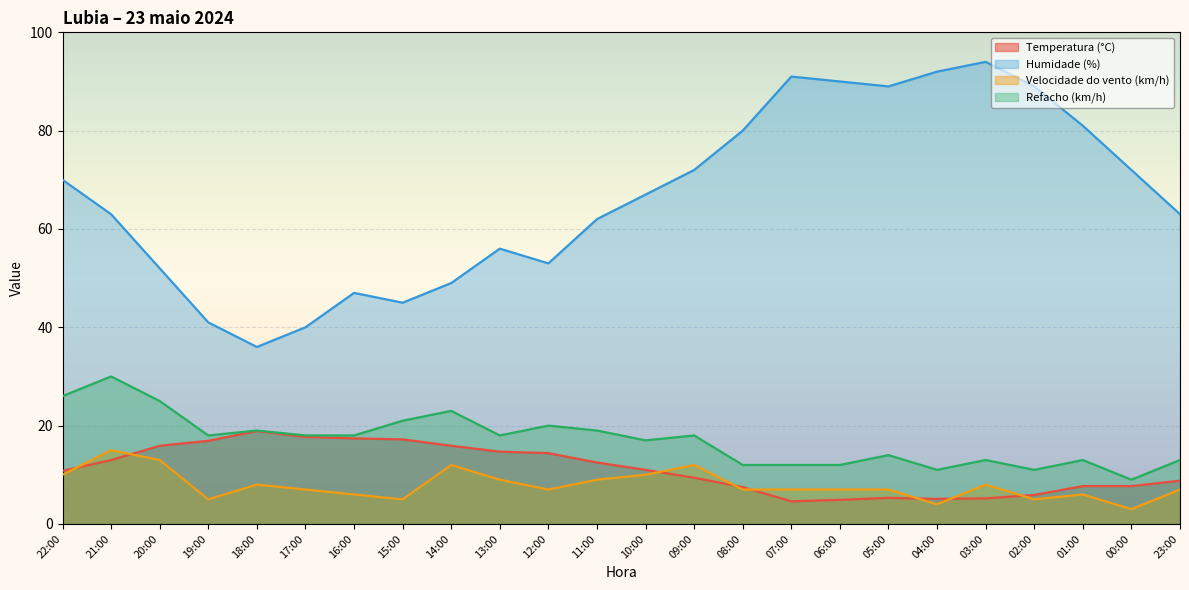

Read the Velocidade do vento (km/h) value at 09:00.

12.0